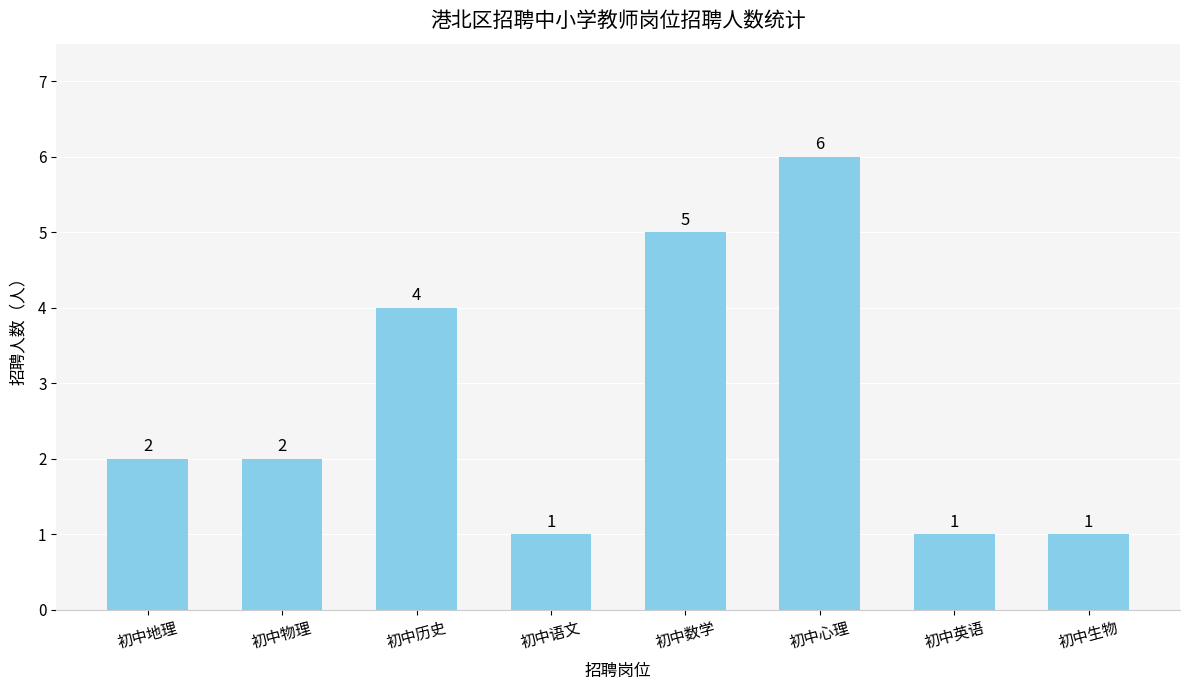

Reading right to left, list all the values displayed in this chart.

1	1	6	5	1	4	2	2